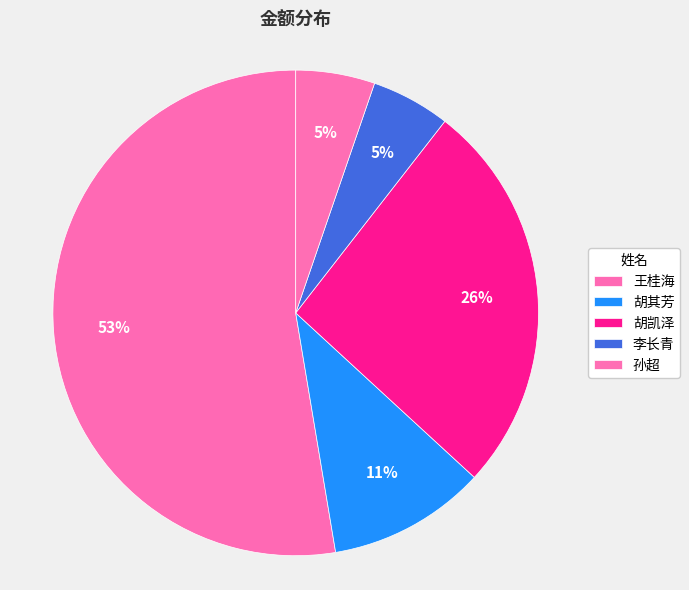

What is the ratio of the value at 李长青 to the value at 孙超?

1.0